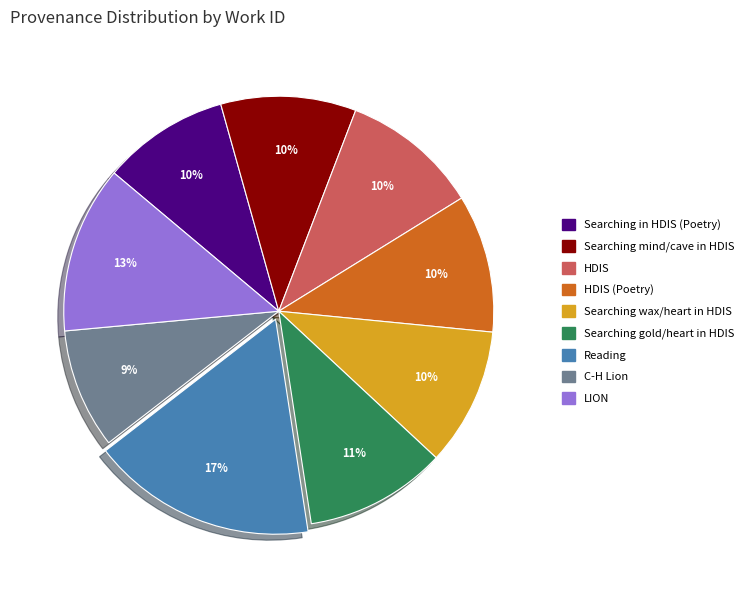

Is there a majority slice in this chart?

No